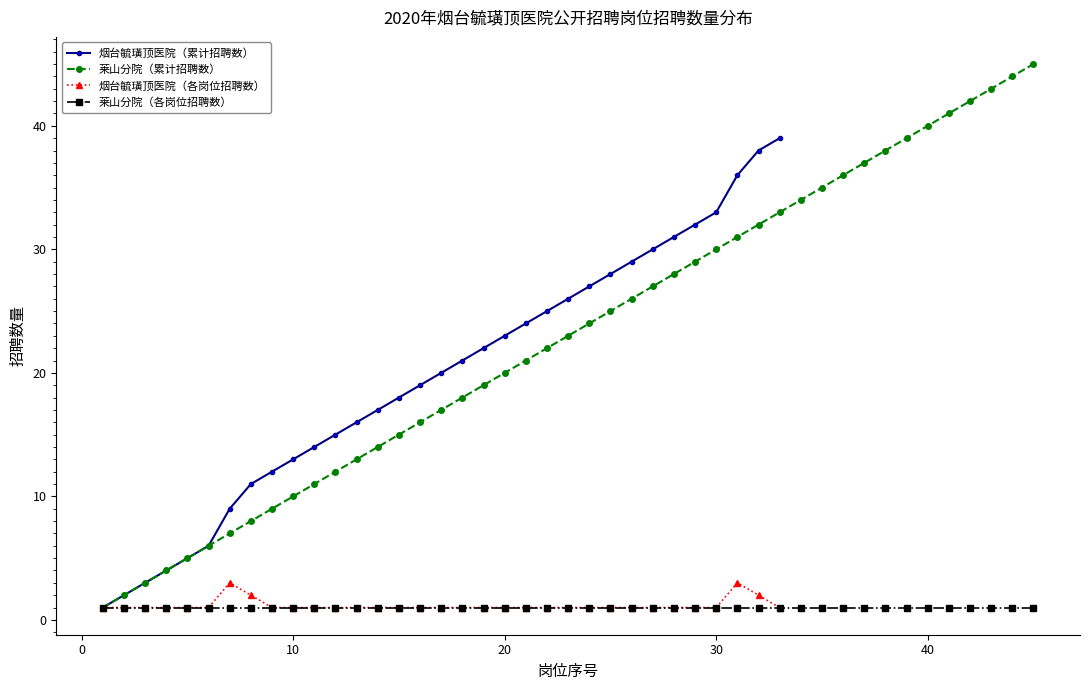

What is the maximum value for 烟台毓璜顶医院（各岗位招聘数）?

3